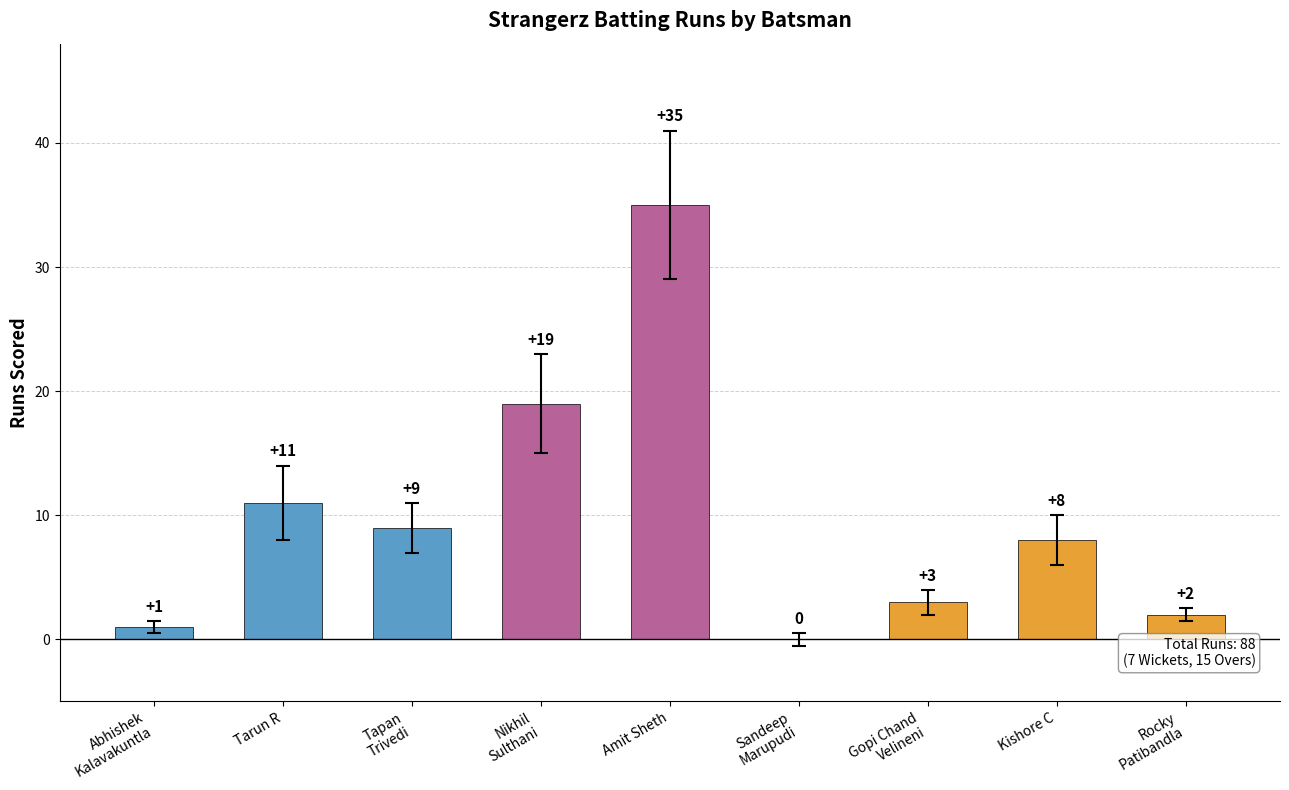

At which category does the chart reach its peak across all series?

Amit Sheth